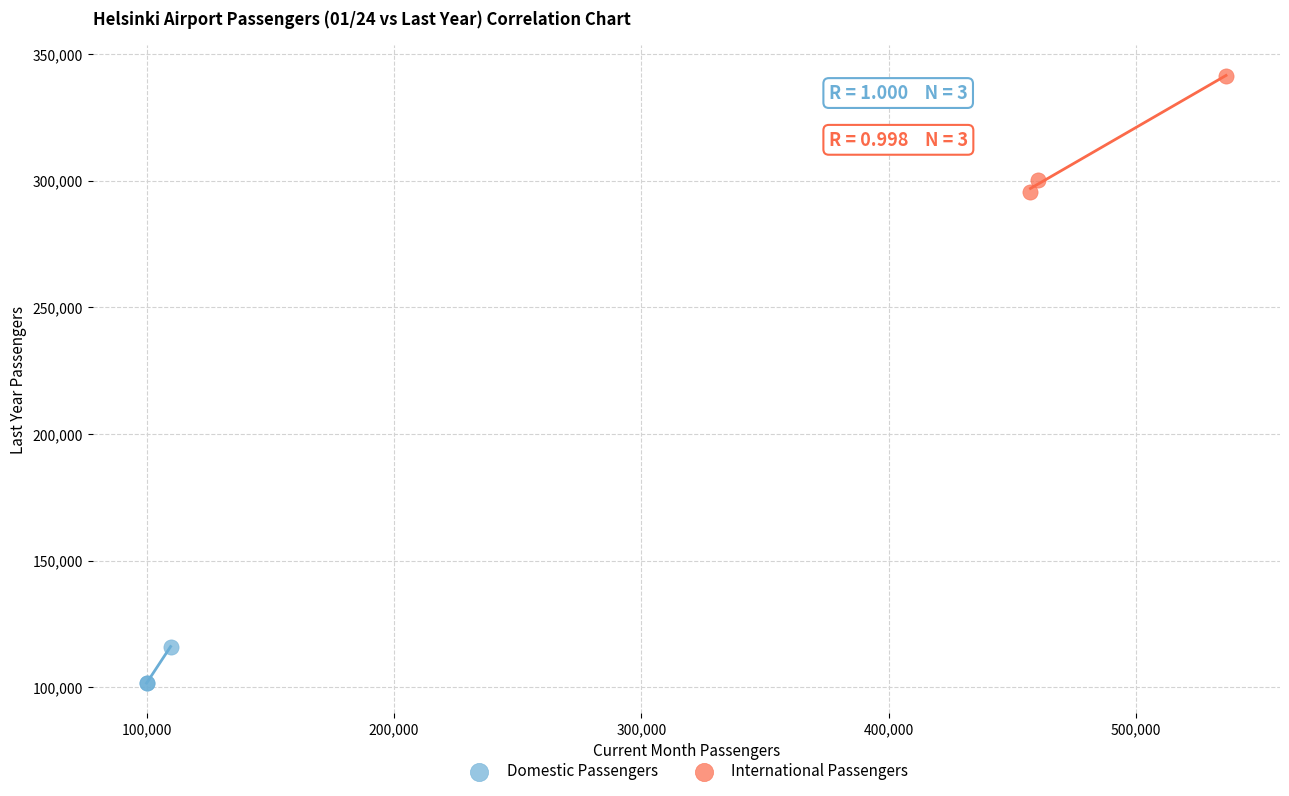

Which series contains the highest Y value?

International Passengers